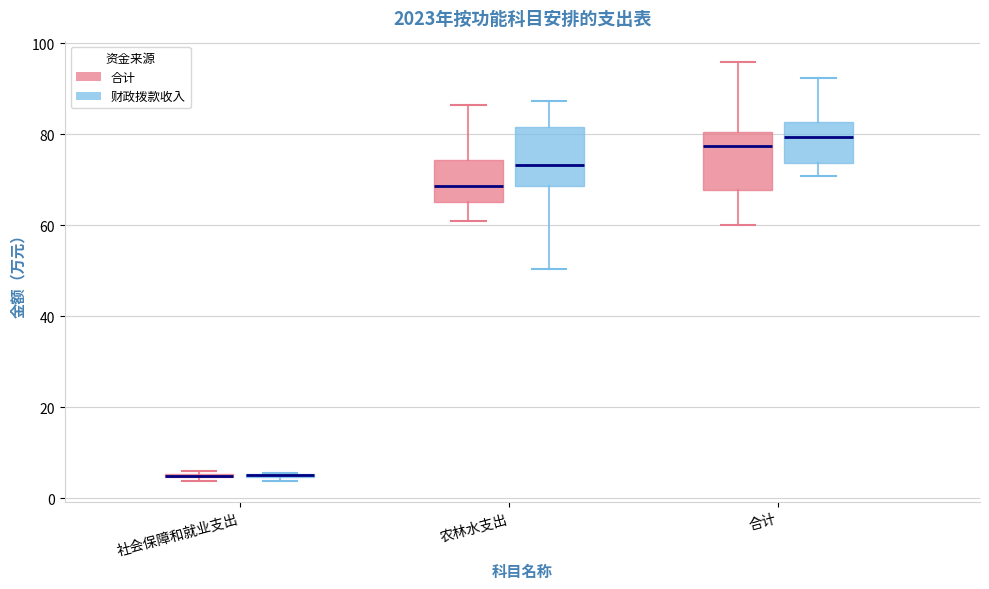

Where does the upper whisker of the box for 农林水支出 (财政拨款收入) end on the y-axis? The values are not printed on the chart, so give them approximately, as read against the axis.

88